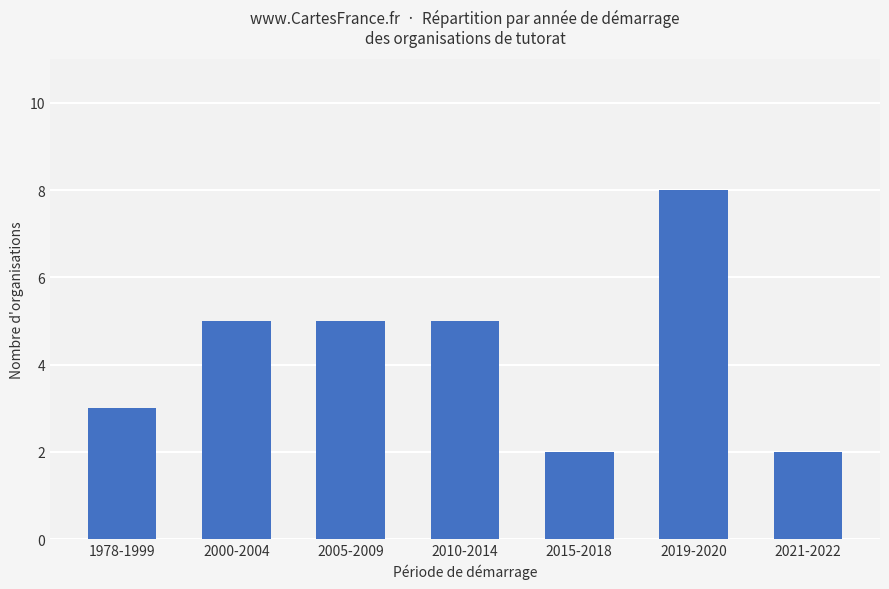

Reading left to right, list all the values displayed in this chart.

1978-1999=3	2000-2004=5	2005-2009=5	2010-2014=5	2015-2018=2	2019-2020=8	2021-2022=2